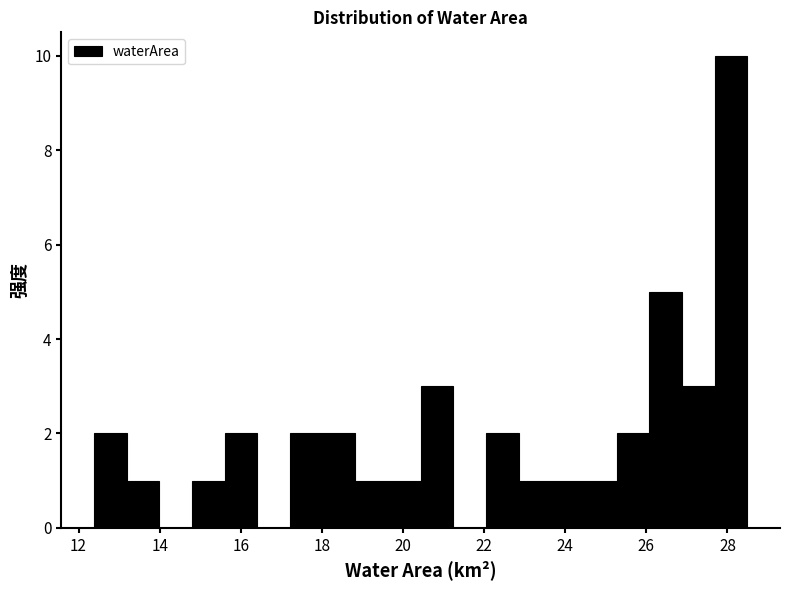

Reading left to right, list every bar in this chart as the range it spans on the x-axis followed by its height. Neither the bar edges nor the heights are printed on the chart, so give them approximately, as read against the axes.

12.4 to 13.2: 2
13.2 to 14.0: 1
14.0 to 14.8: 0
14.8 to 15.6: 1
15.6 to 16.4: 2
16.4 to 17.2: 0
17.2 to 18.0: 2
18.0 to 18.8: 2
18.8 to 19.6: 1
19.6 to 20.4: 1
20.4 to 21.2: 3
21.2 to 22.0: 0
22.0 to 22.8: 2
22.8 to 23.6: 1
23.6 to 24.4: 1
24.4 to 25.2: 1
25.2 to 26.0: 2
26.0 to 26.8: 5
26.8 to 27.6: 3
27.6 to 28.4: 10